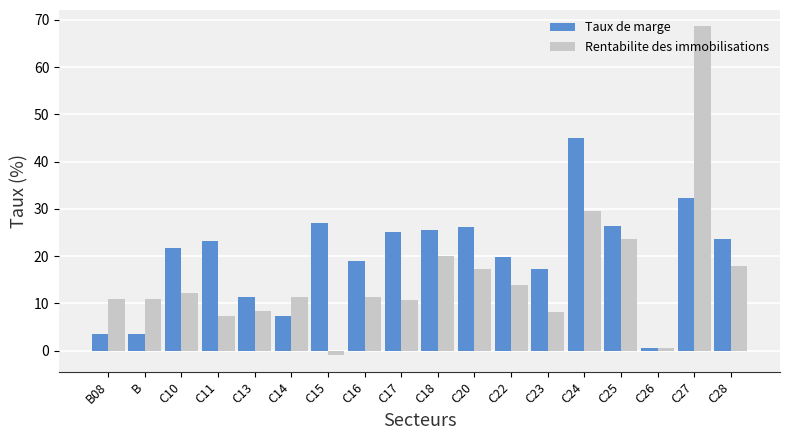

At which category is the sum across all series the highest?

C27